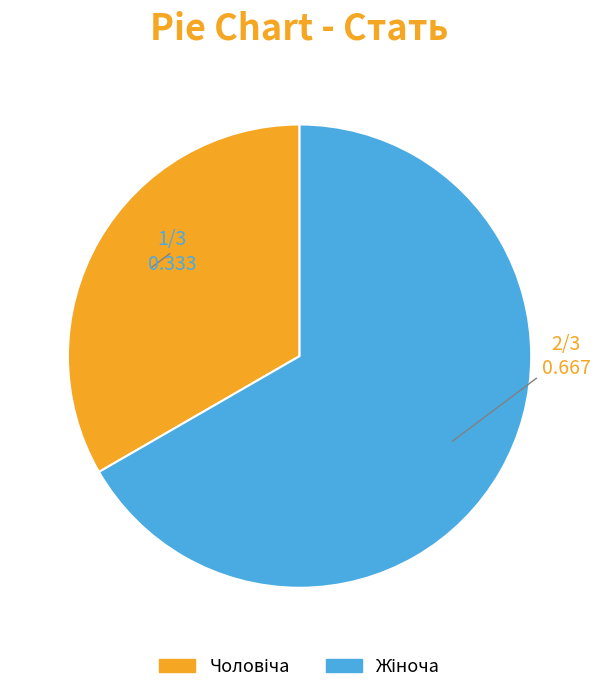

To the nearest percent, what is the difference between the largest and smallest slice percentages?

33%